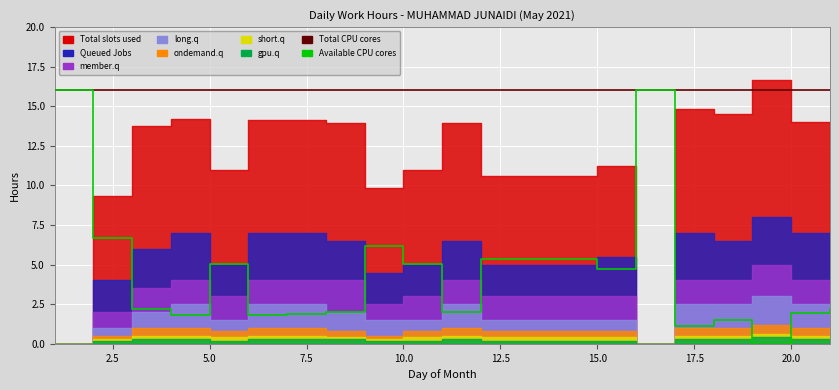

Does the chart display data point markers on the line(s)?

No